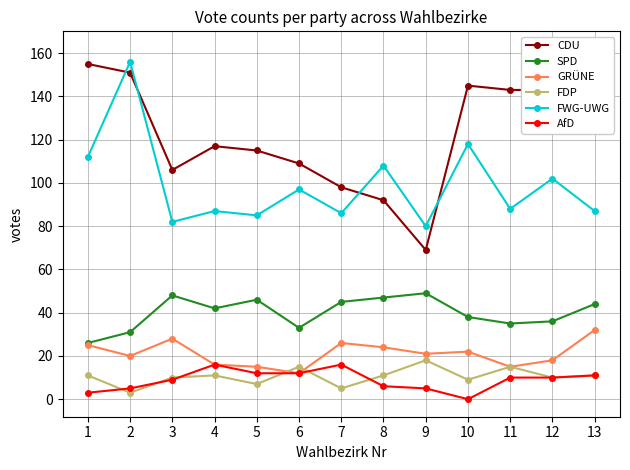

At how many categories does at least one series exceed 4?

13